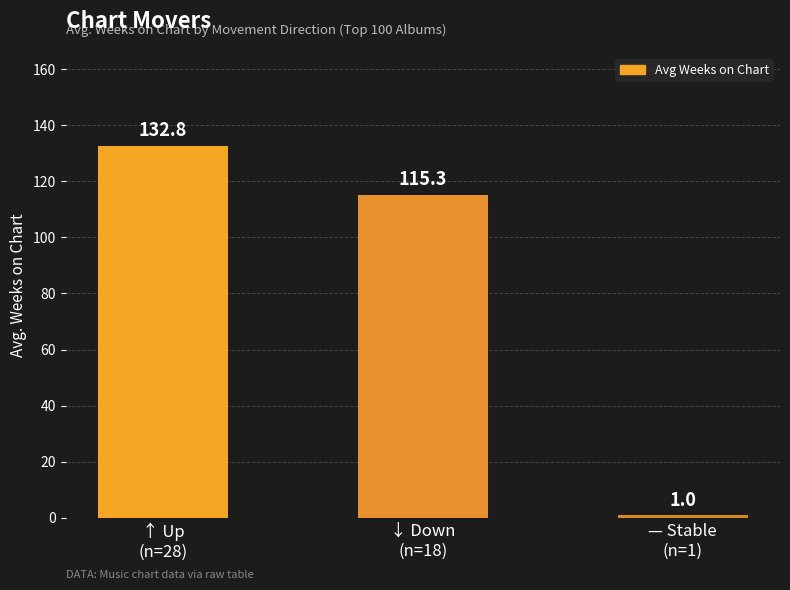

Reading left to right, what are all the values shown in this chart?

132.8	115.3	1.0